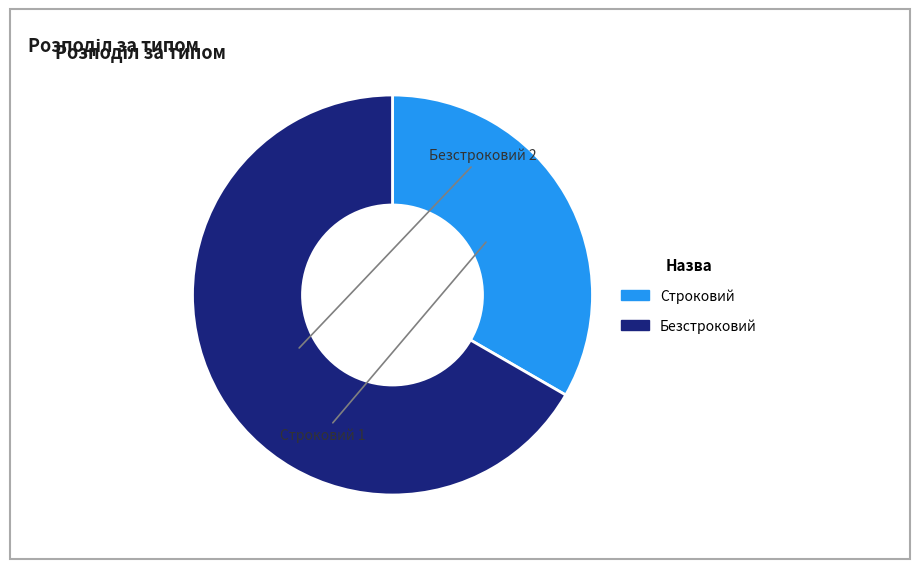

Does any single category account for the majority?

Yes